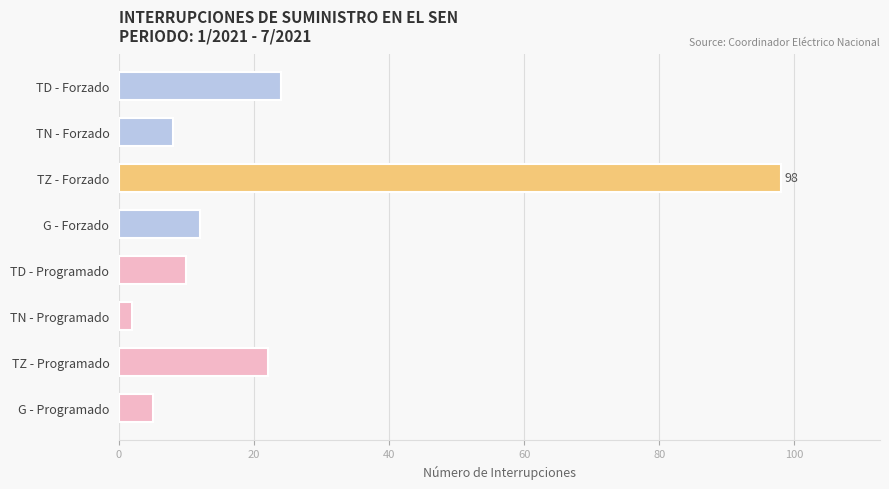

What is the smallest value displayed?

2